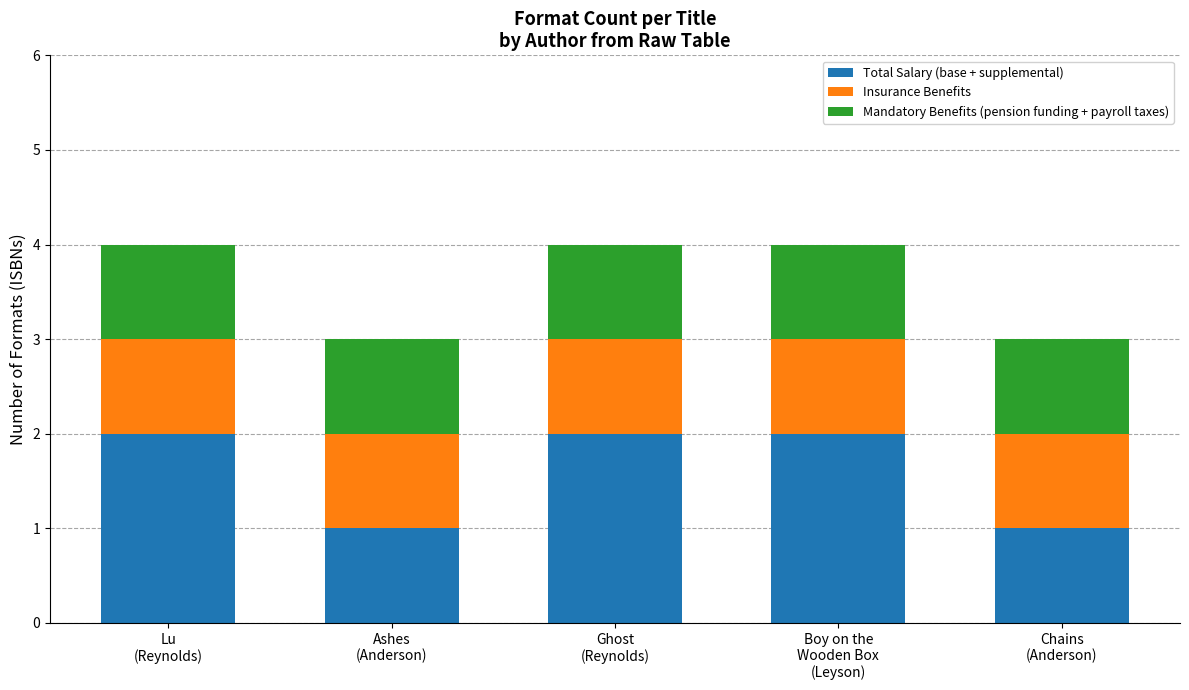

Reading left to right, what are the values for Total Salary (base + supplemental)?

2	1	2	2	1